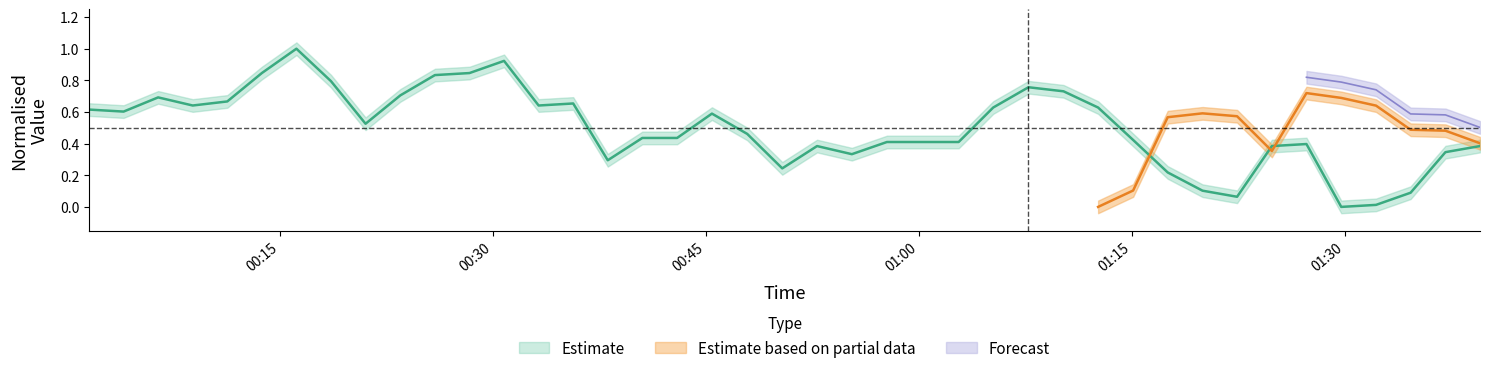

Is it true that the value at 34 is 0.2?

False